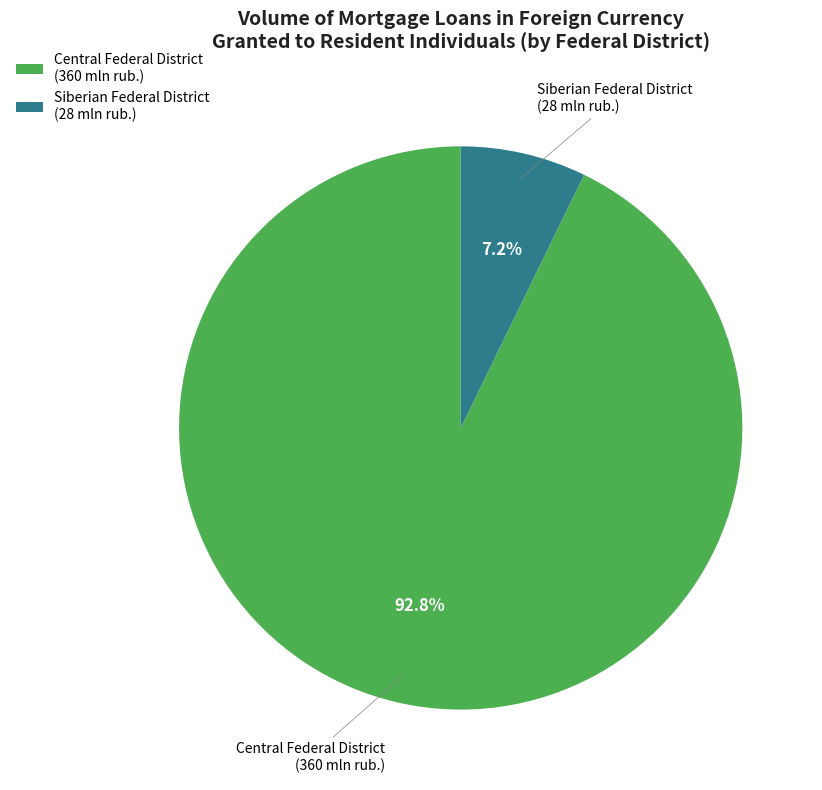

Which has a higher value, Siberian Federal District (28 mln rub.) or Central Federal District (360 mln rub.)?

Central Federal District (360 mln rub.)